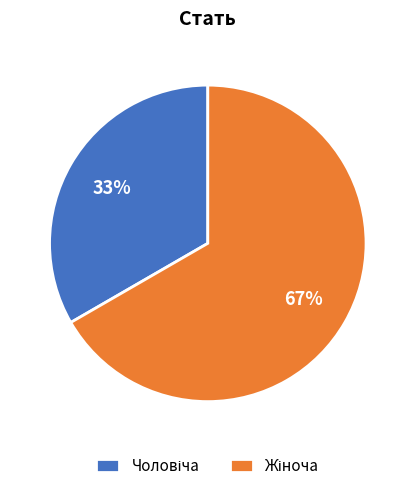

To the nearest percent, what is the average slice percentage?

50%